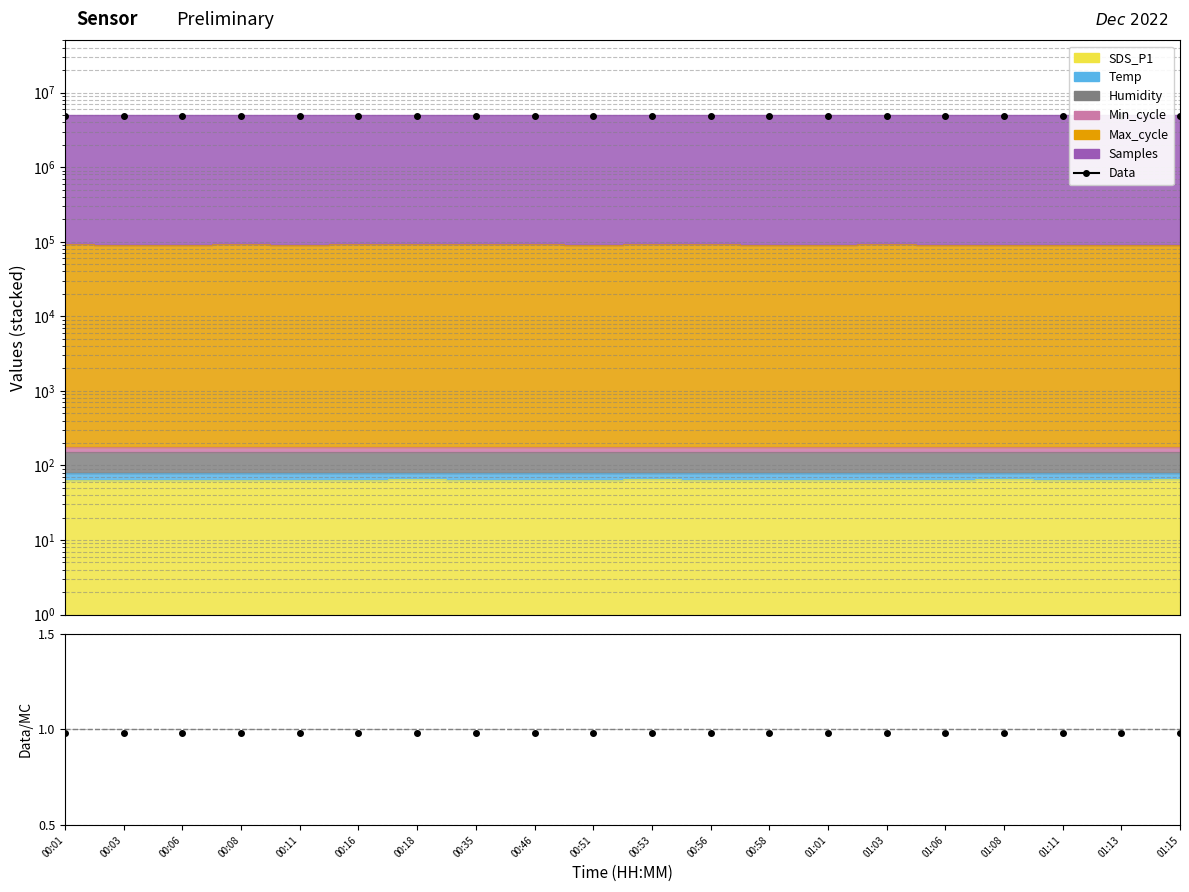

What value does the Data series have at 01:08?

4894830.0